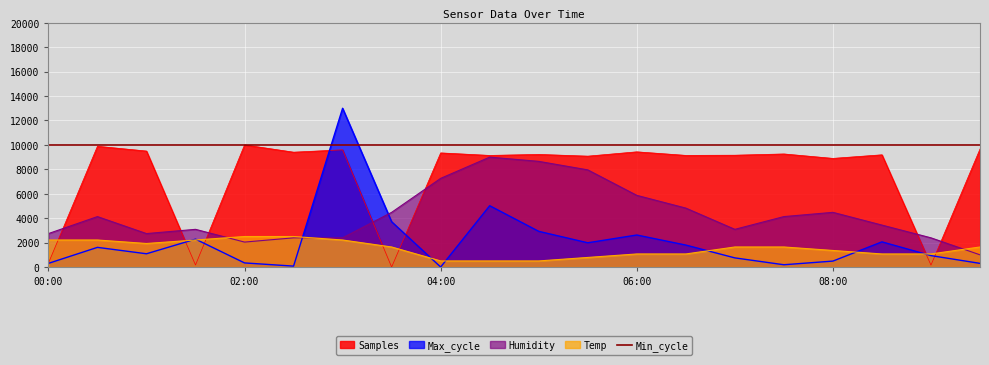

Which series has the widest spread of values?

Max_cycle